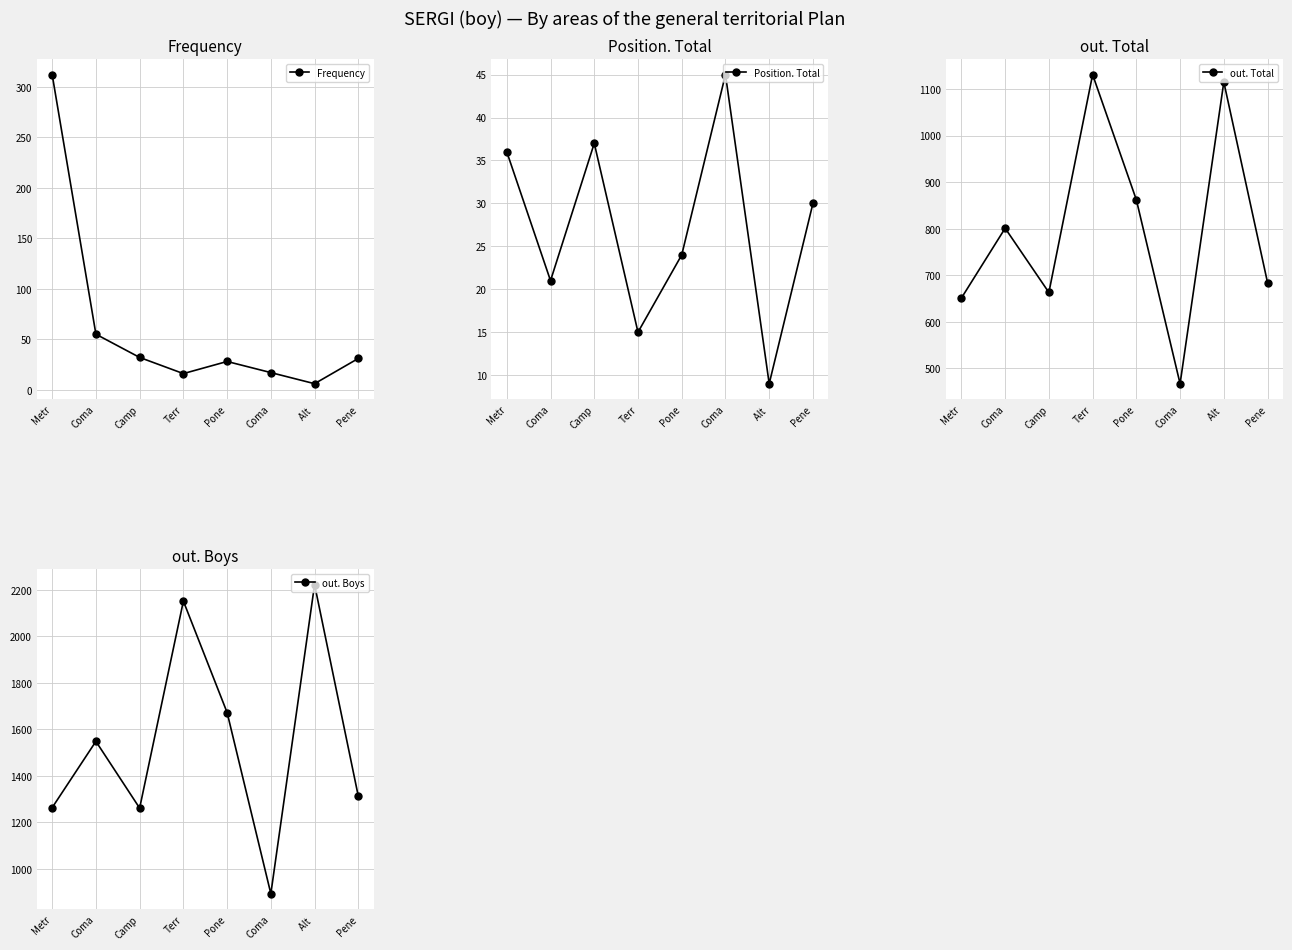

What is the smallest value displayed?

6